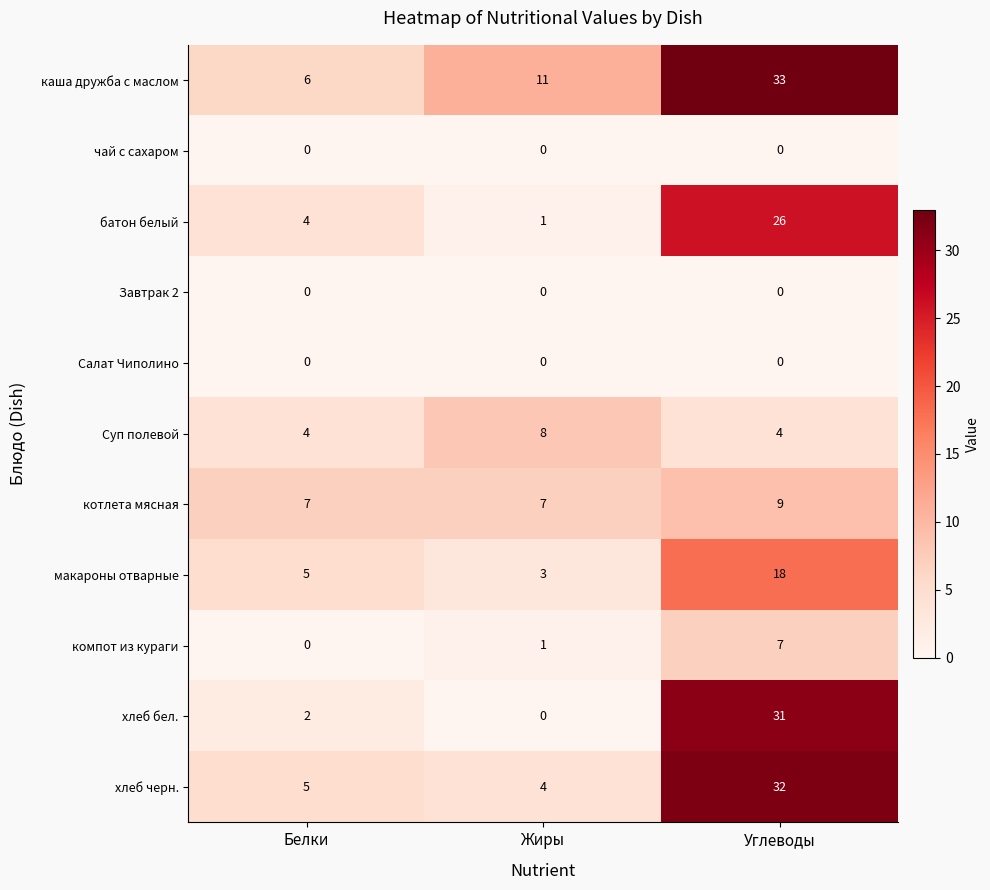

What is the spread (max minus min) of values at Белки?

7